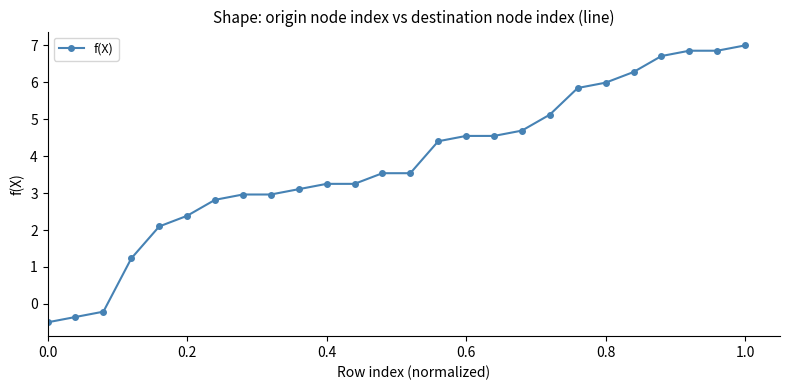

What is the value of the 14th point from the left?

3.5